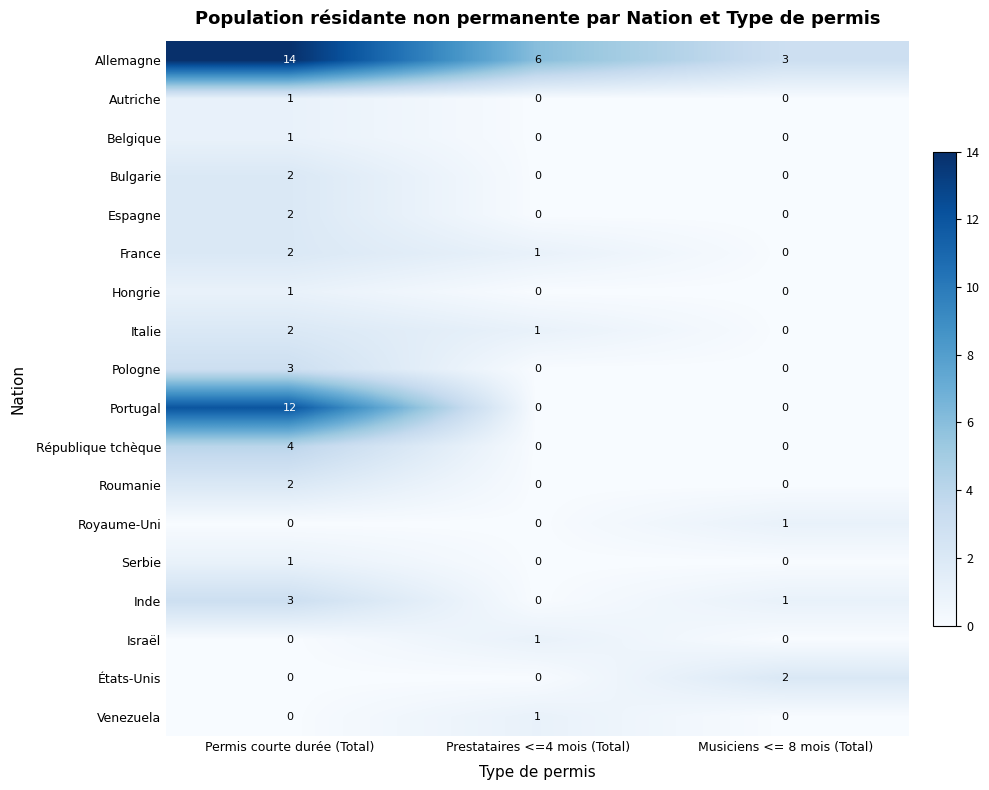

Rank the categories by France value from highest to lowest.

Permis courte durée (Total), Prestataires <=4 mois (Total), Musiciens <= 8 mois (Total)